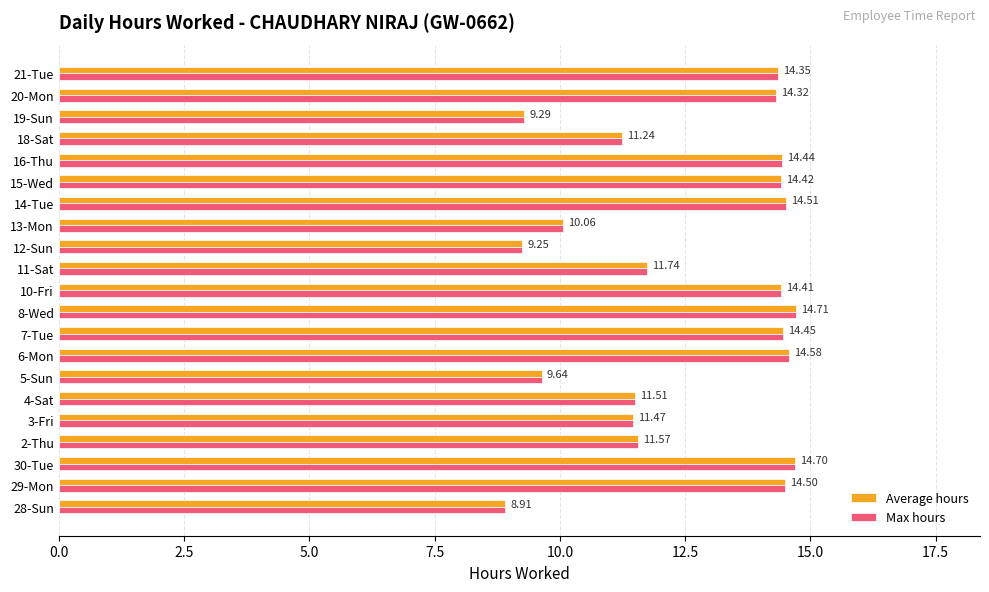

Which category has the highest value in the Average hours series?

8-Wed